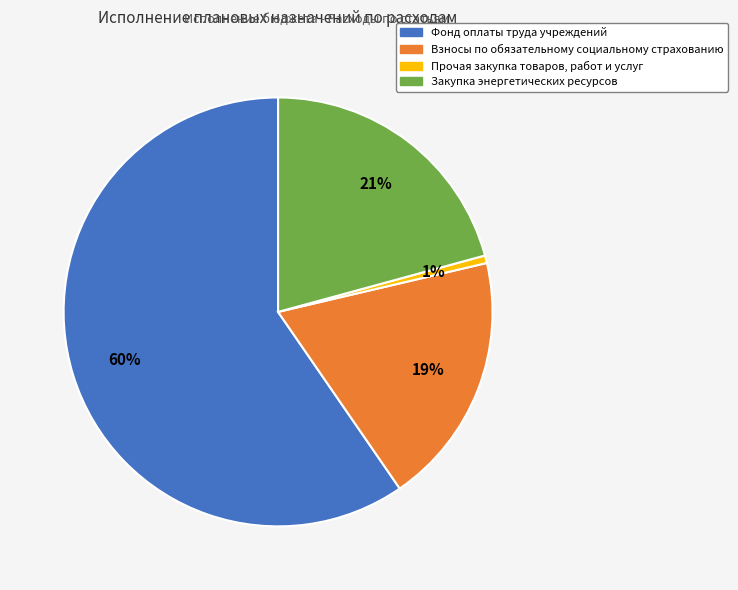

Does any single category account for the majority?

Yes